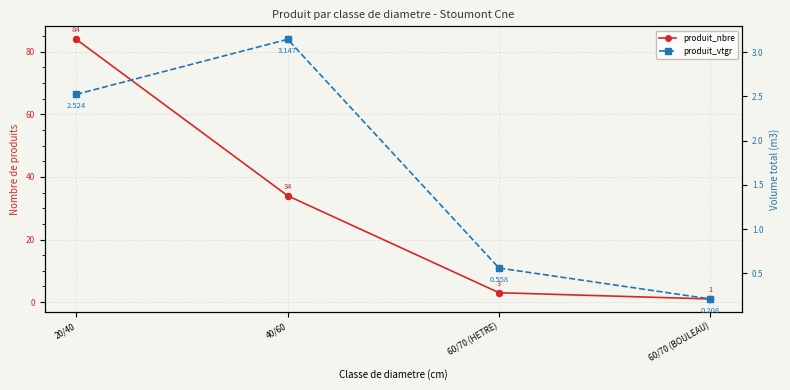

Which series has the largest total across all categories?

produit_nbre